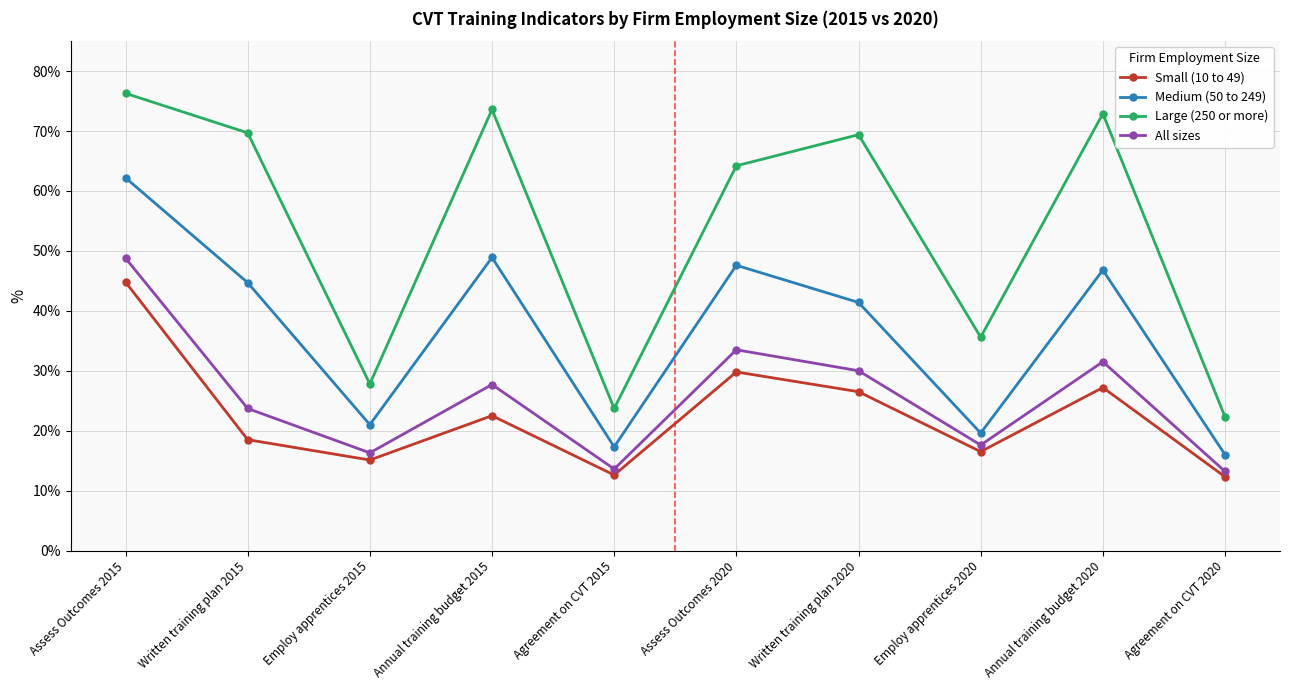

What is the difference between the maximum and second lowest values in the All sizes series?

35.2